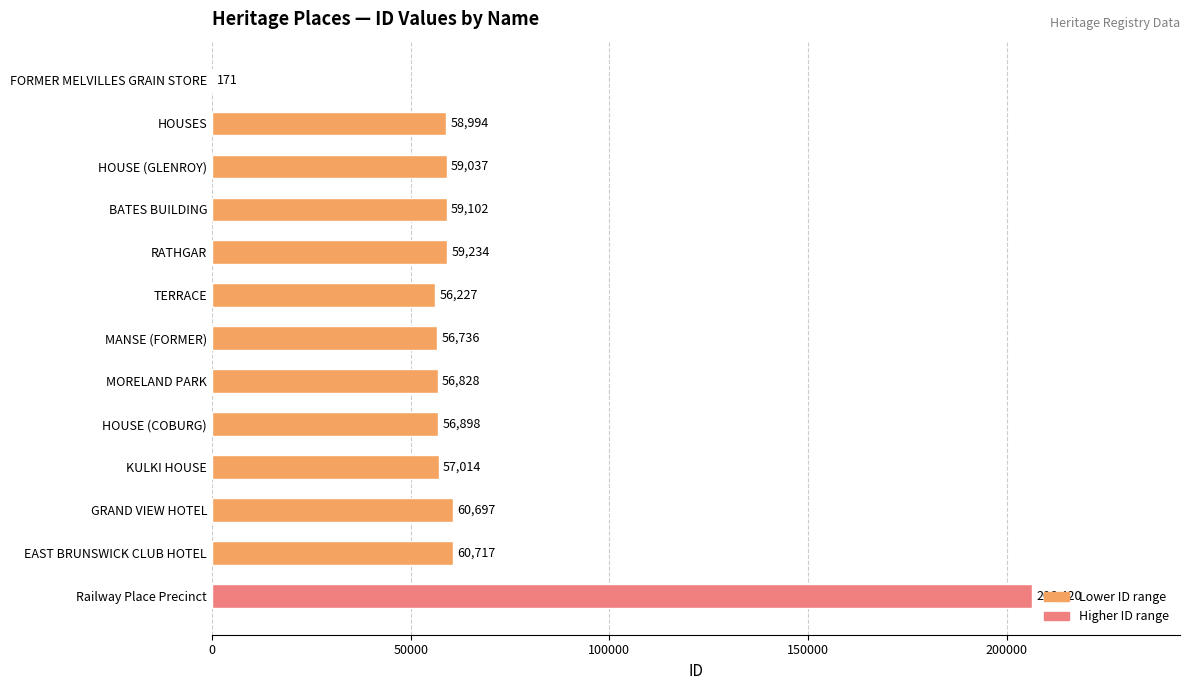

The value at FORMER MELVILLES GRAIN STORE is 171. True or false?

True